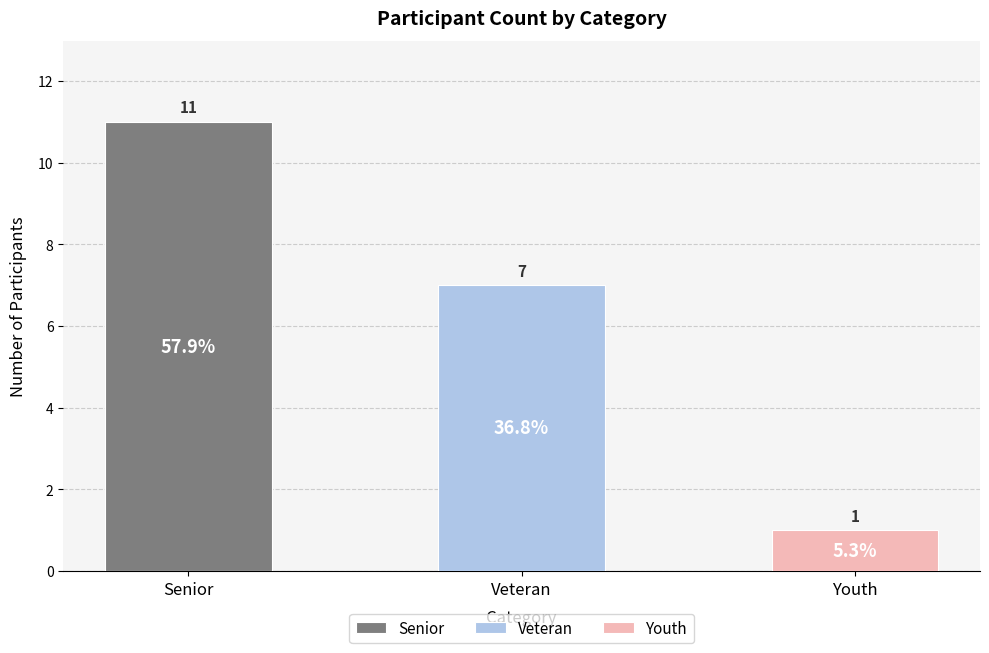

What is the minimum value shown in the chart?

1